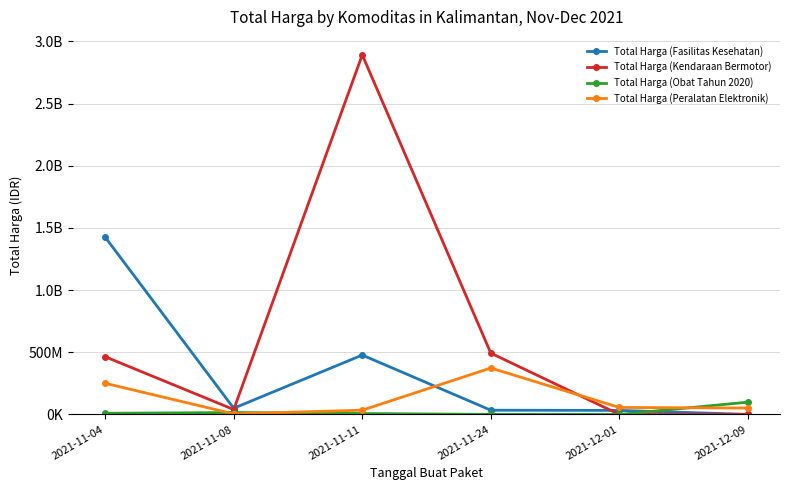

At which category does the chart reach its peak across all series?

2021-11-11